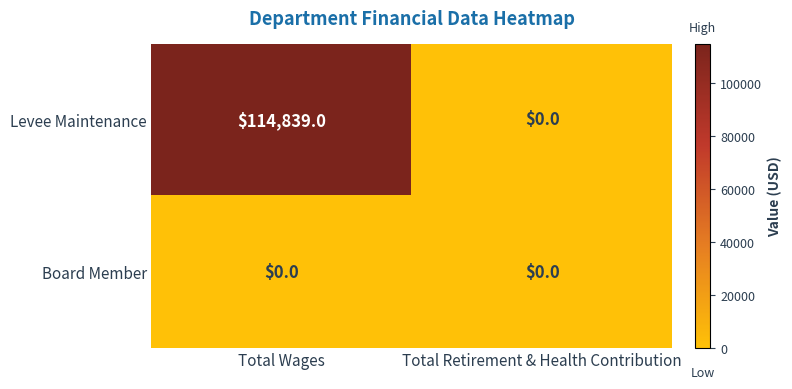

Is the value of Levee Maintenance at Total Wages greater than the value of Board Member at Total Retirement & Health Contribution?

Yes